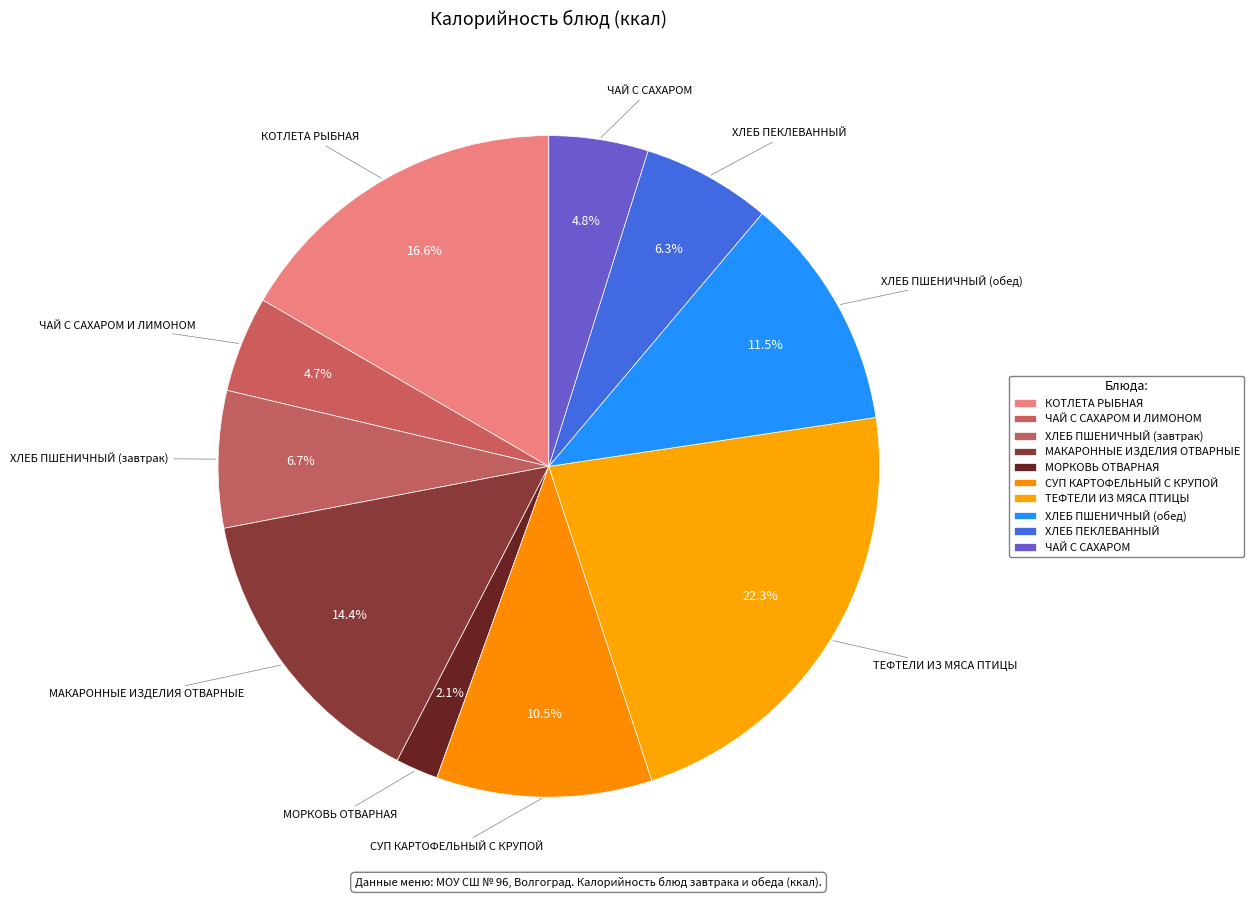

How many slices are in this pie chart?

10